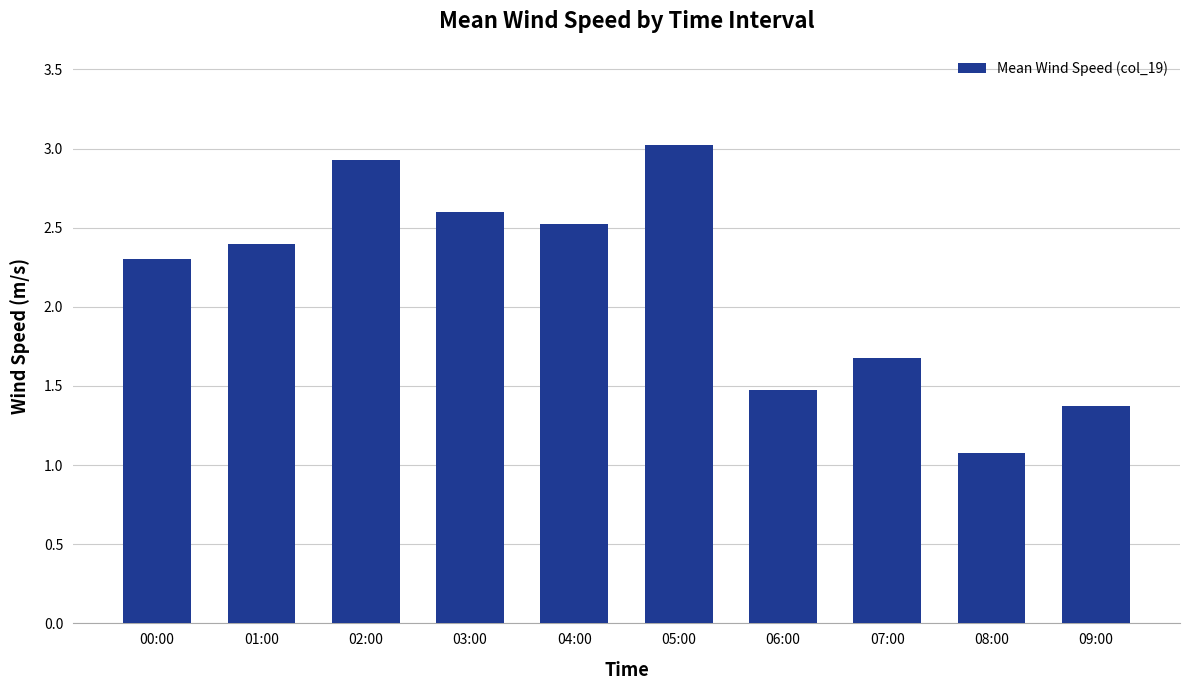

What is the approximate value at 06:00?

1.5